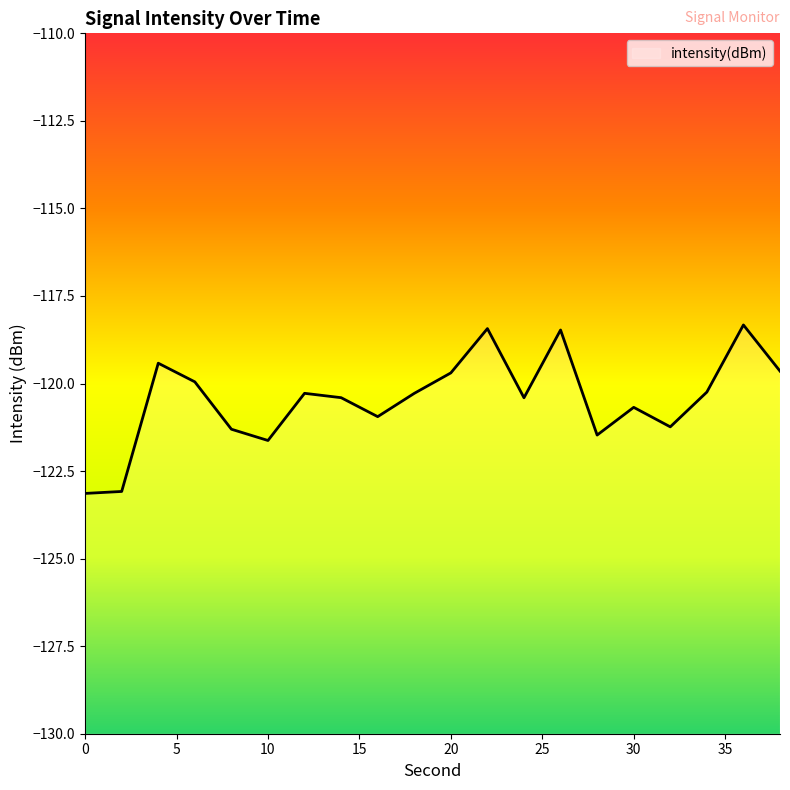

The chart shows a value of -33.5 at 30. True or false?

False